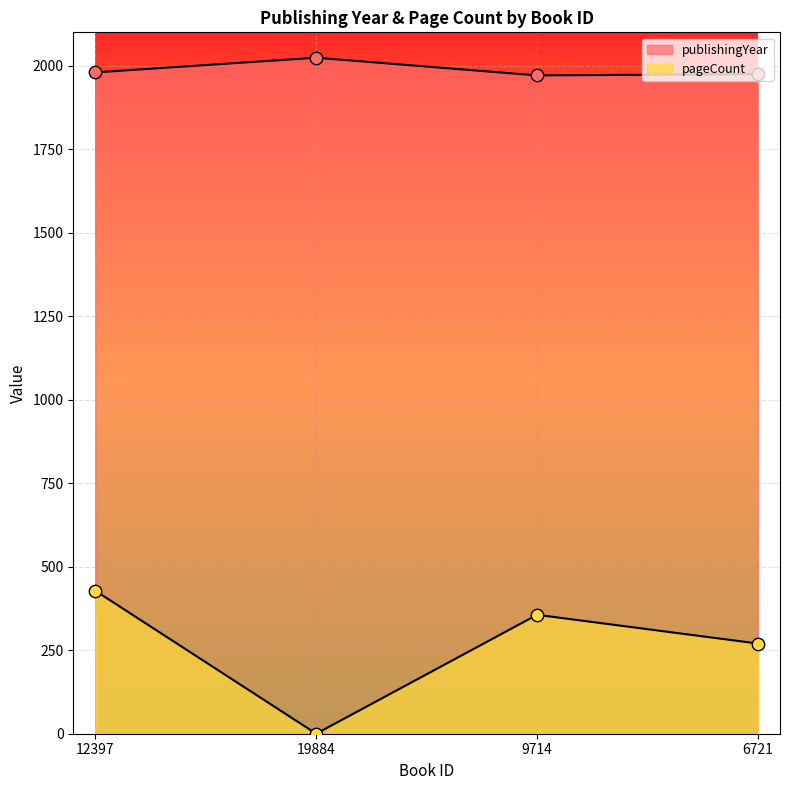

At which category is the sum across all series the highest?

12397